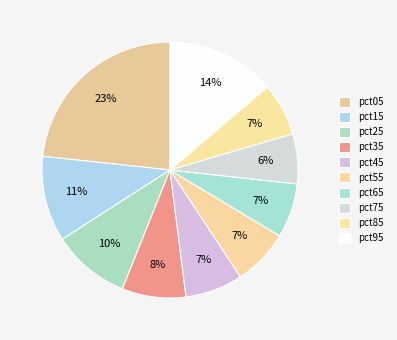

Does any single category account for the majority?

No